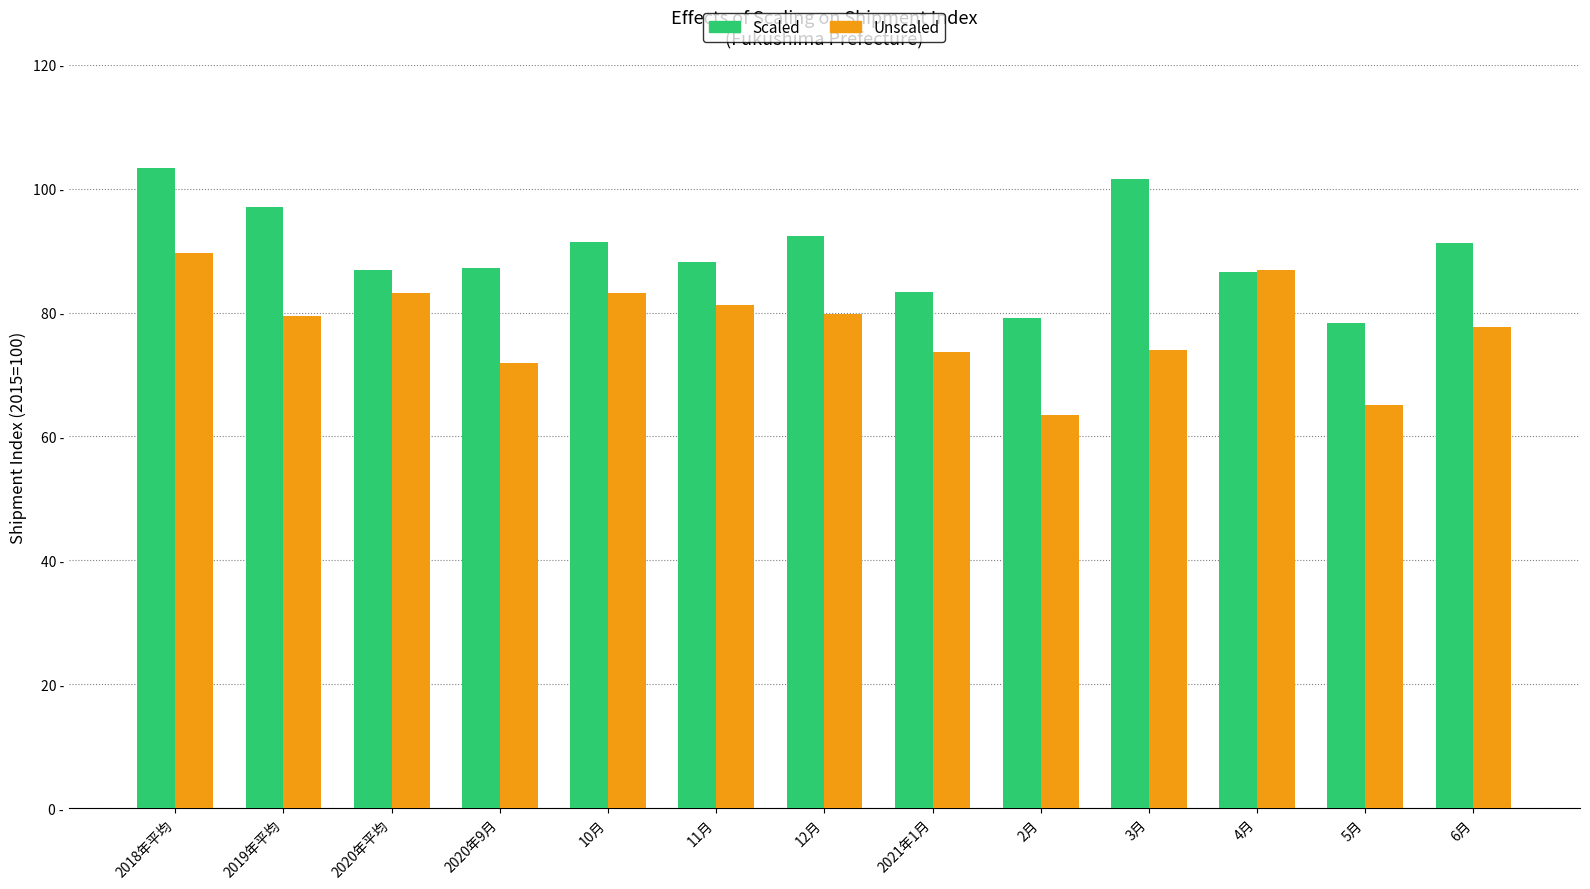

What is the spread (max minus min) of values at 2020年9月?

15.3